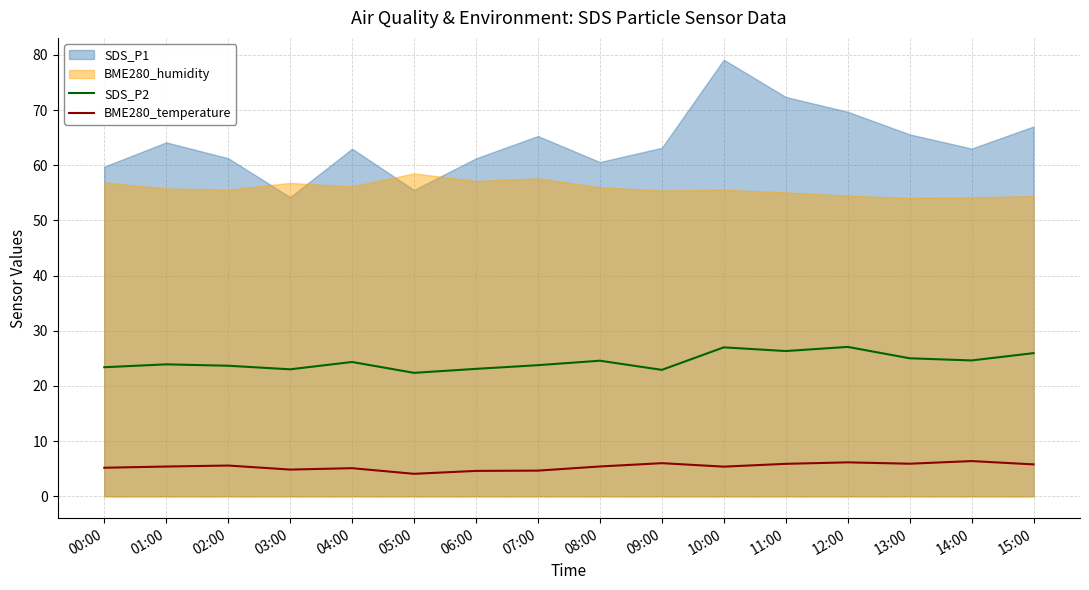

The BME280_temperature series shows 5.4 at 10:00. True or false?

True